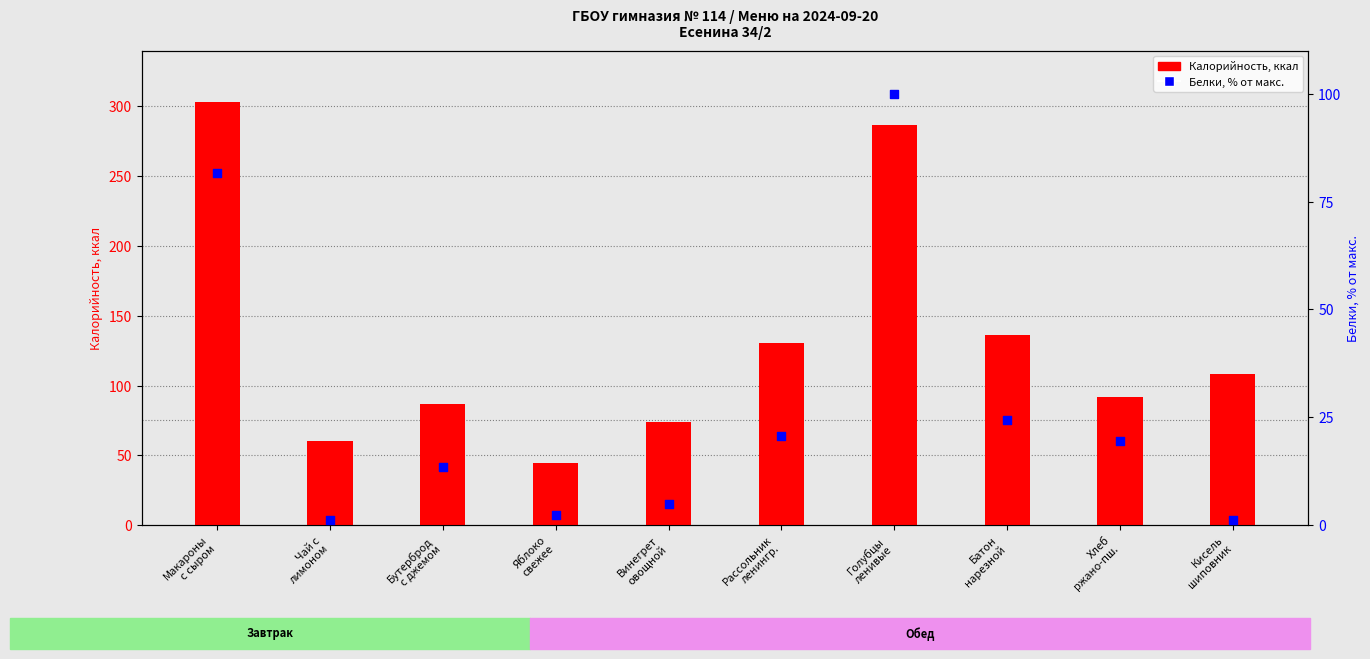

Which series has the largest total across all categories?

Калорийность